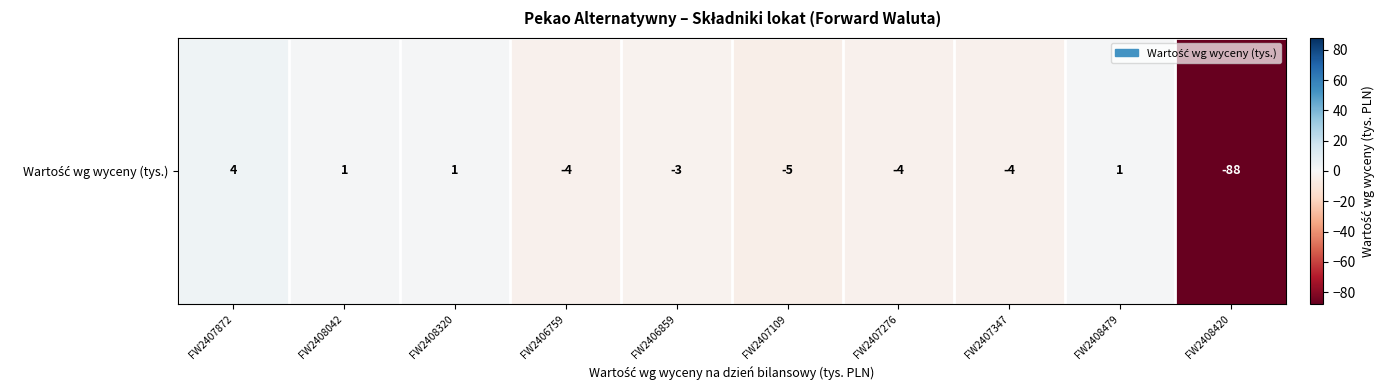

What is the minimum value shown in the chart?

-88